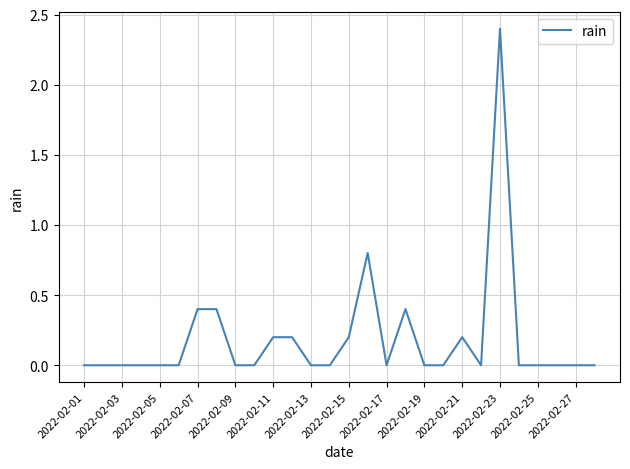

Reading left to right, list all the values displayed in this chart.

0.0	0.0	0.0	0.0	0.0	0.0	0.4	0.4	0.0	0.0	0.2	0.2	0.0	0.0	0.2	0.8	0.0	0.4	0.0	0.0	0.2	0.0	2.4	0.0	0.0	0.0	0.0	0.0